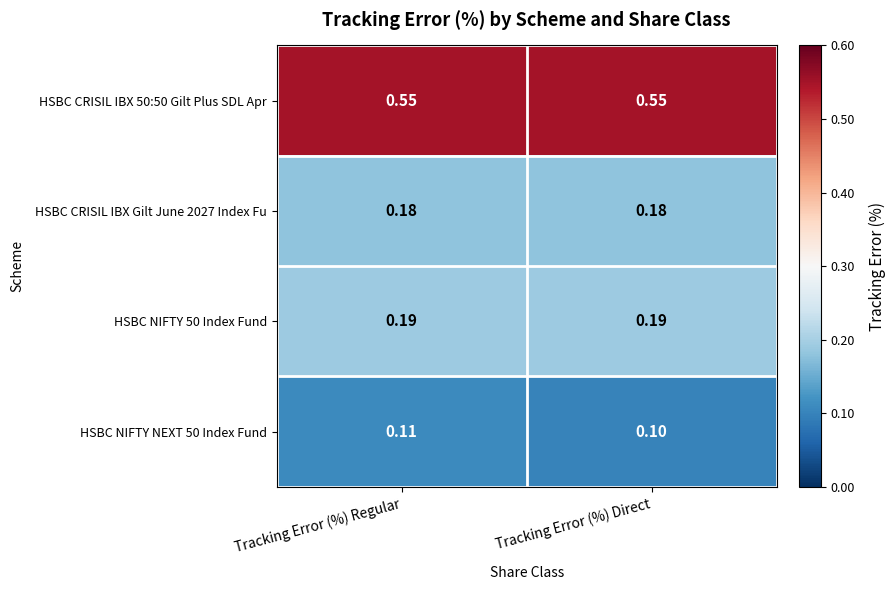

Is the value of HSBC CRISIL IBX Gilt June 2027 Index Fu at Tracking Error (%) Regular greater than the value of HSBC CRISIL IBX 50:50 Gilt Plus SDL Apr at Tracking Error (%) Direct?

No